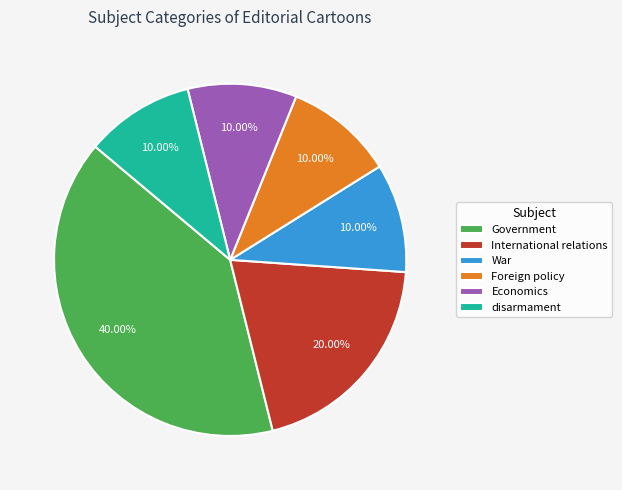

Is it true that disarmament is 2% of the pie?

False